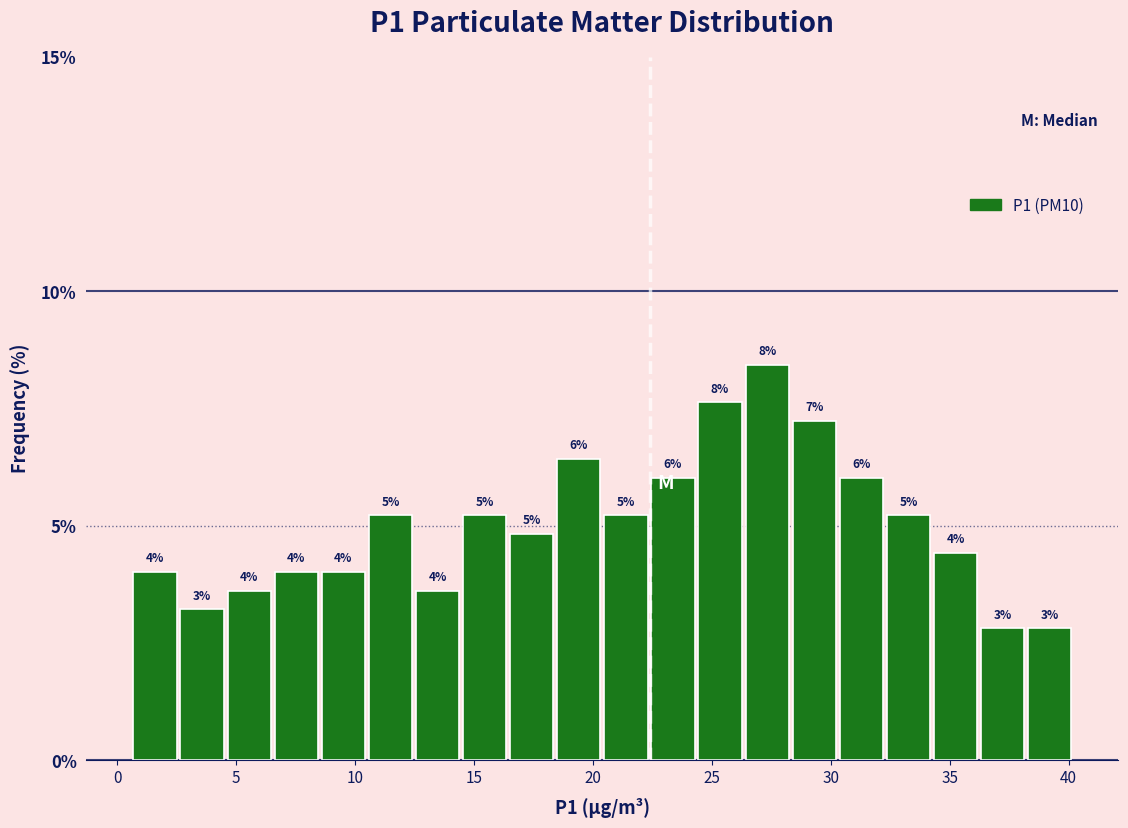

Read against the x-axis, roughly where is the centre of the tallest bar?

27.5